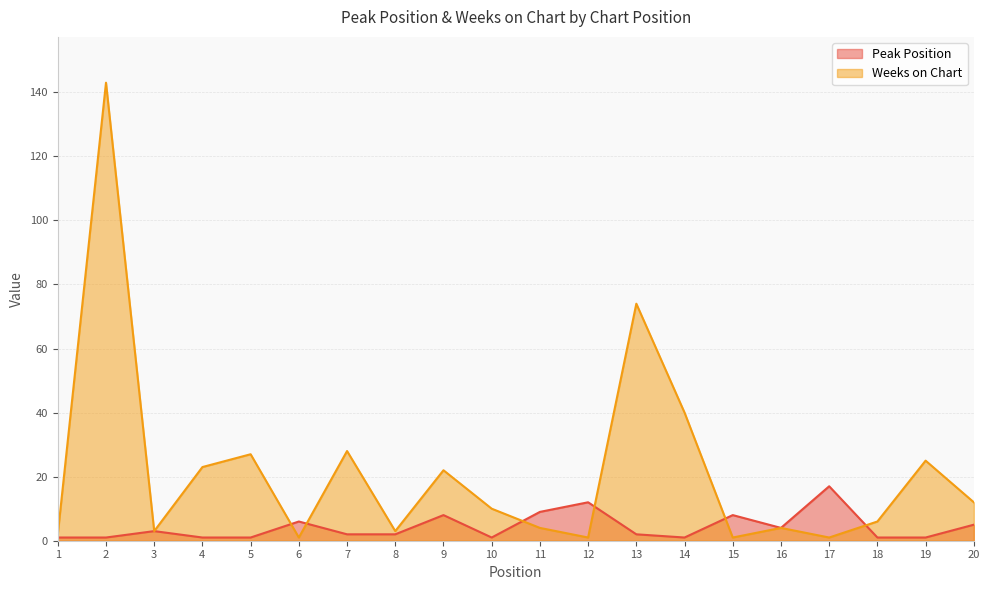

Reading left to right, what are all the values shown in this chart?

Peak Position: 1=1	2=1	3=3	4=1	5=1	6=6	7=2	8=2	9=8	10=1	11=9	12=12	13=2	14=1	15=8	16=4	17=17	18=1	19=1	20=5
Weeks on Chart: 1=2	2=143	3=3	4=23	5=27	6=1	7=28	8=3	9=22	10=10	11=4	12=1	13=74	14=40	15=1	16=4	17=1	18=6	19=25	20=12